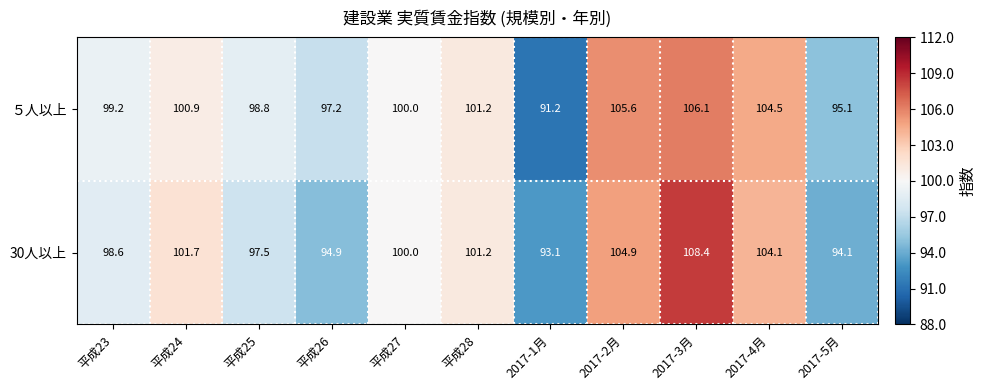

Between 平成25 and 2017-4月, which series saw the biggest shift?

30人以上